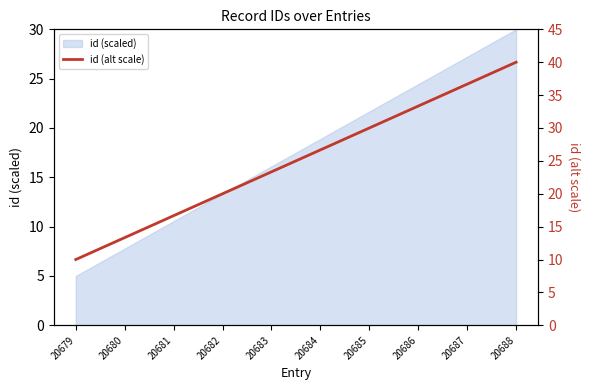

Reading left to right, list all the values displayed in this chart.

20679=10.0	20680=13.3	20681=16.7	20682=20.0	20683=23.3	20684=26.7	20685=30.0	20686=33.3	20687=36.7	20688=40.0